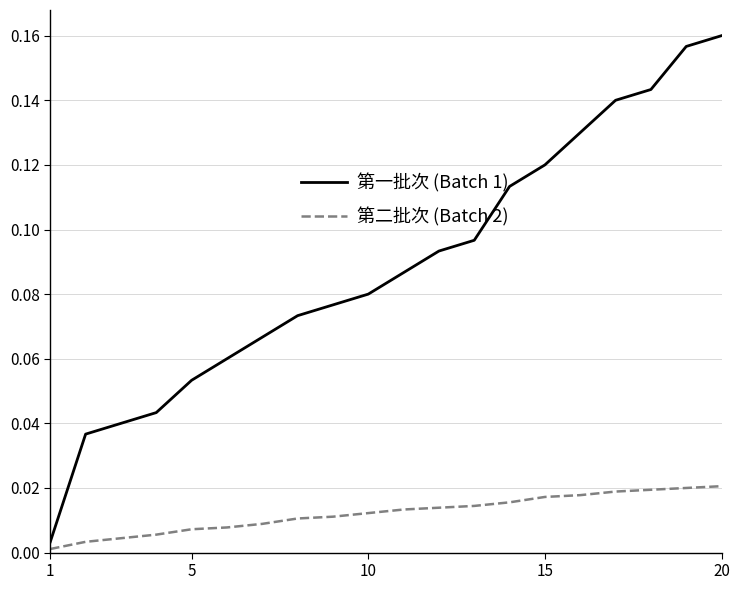

Which series has the largest range (max minus min)?

第一批次 (Batch 1)